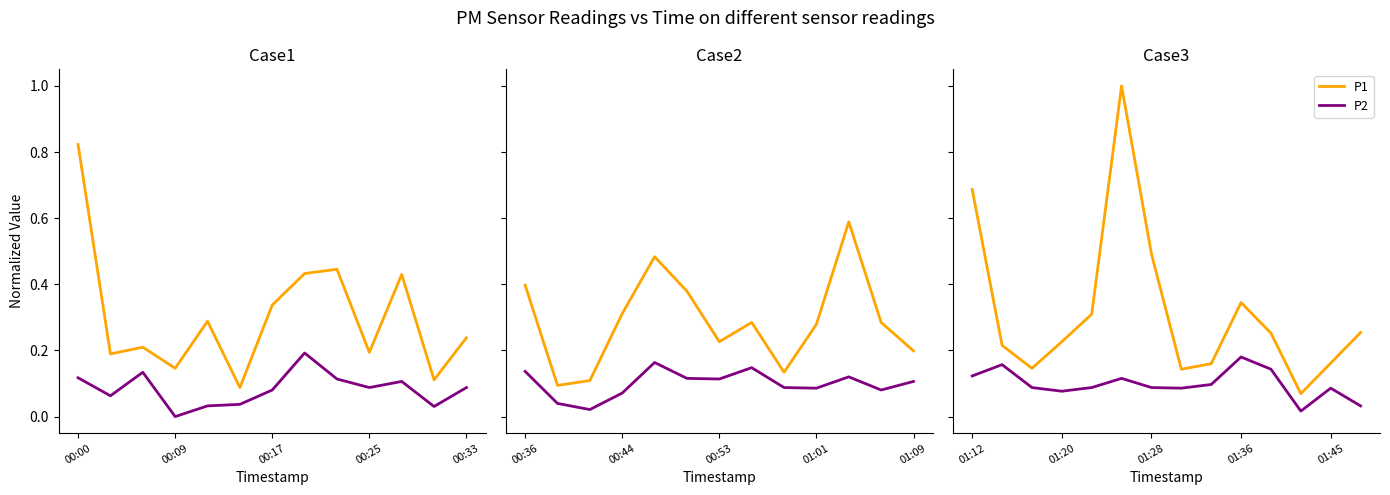

Count the number of categories in the chart.

14